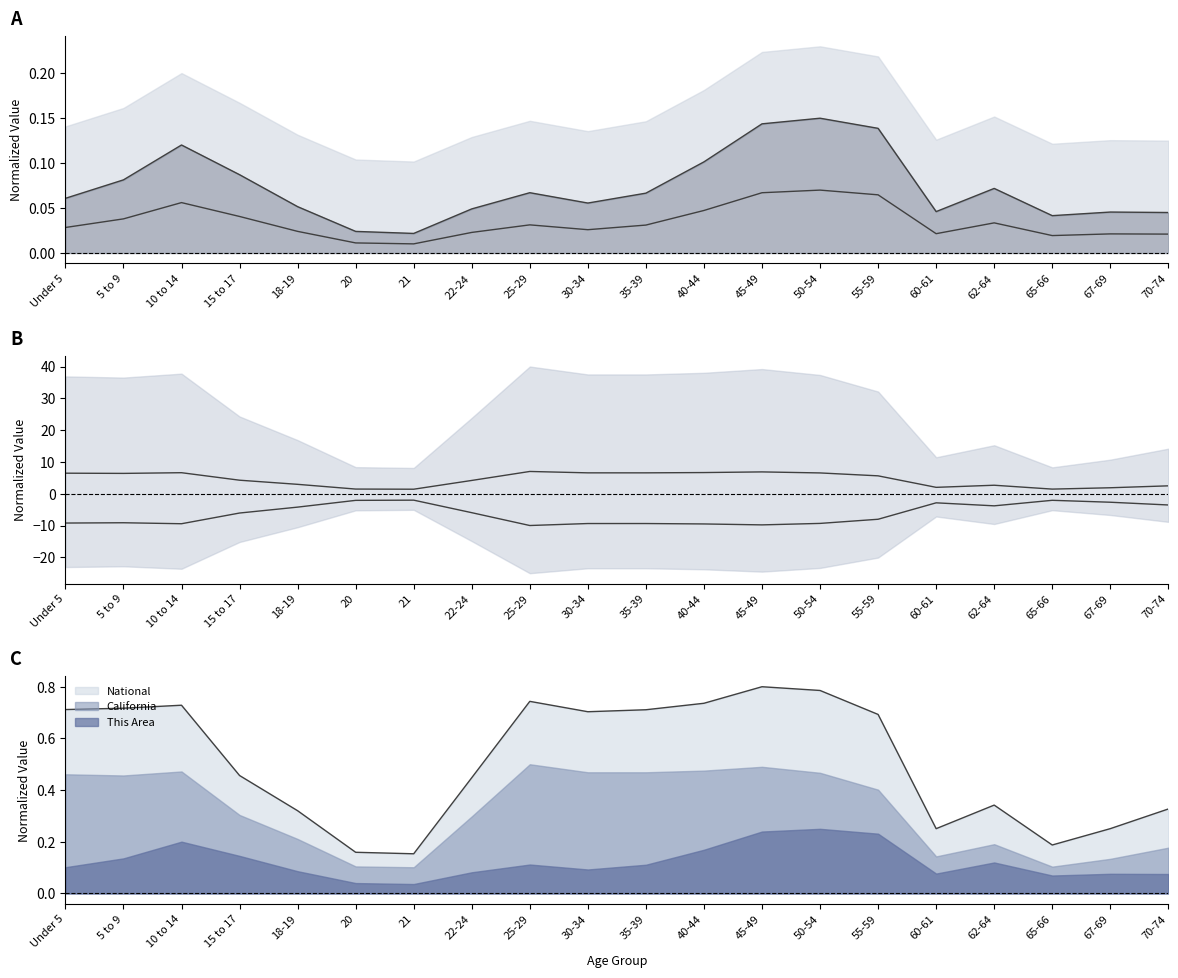

How many data points in California upper are above 5?

10